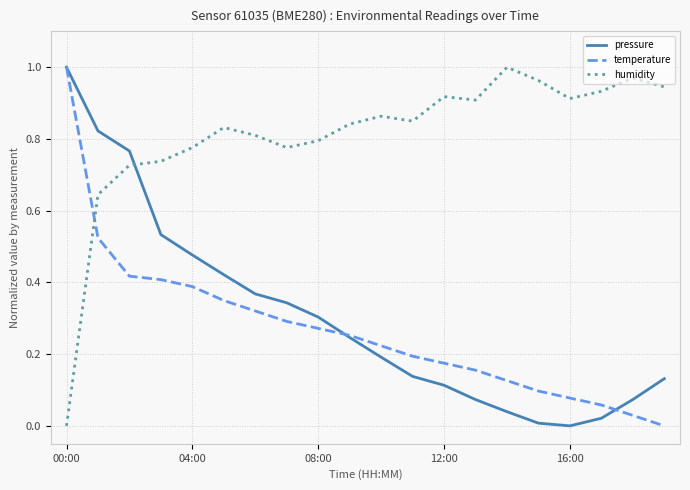

Which series has the largest total across all categories?

humidity